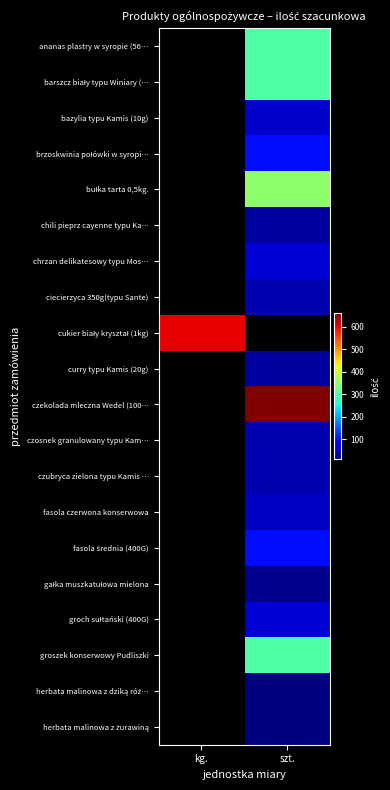

Which category has the lowest value across all series?

szt.